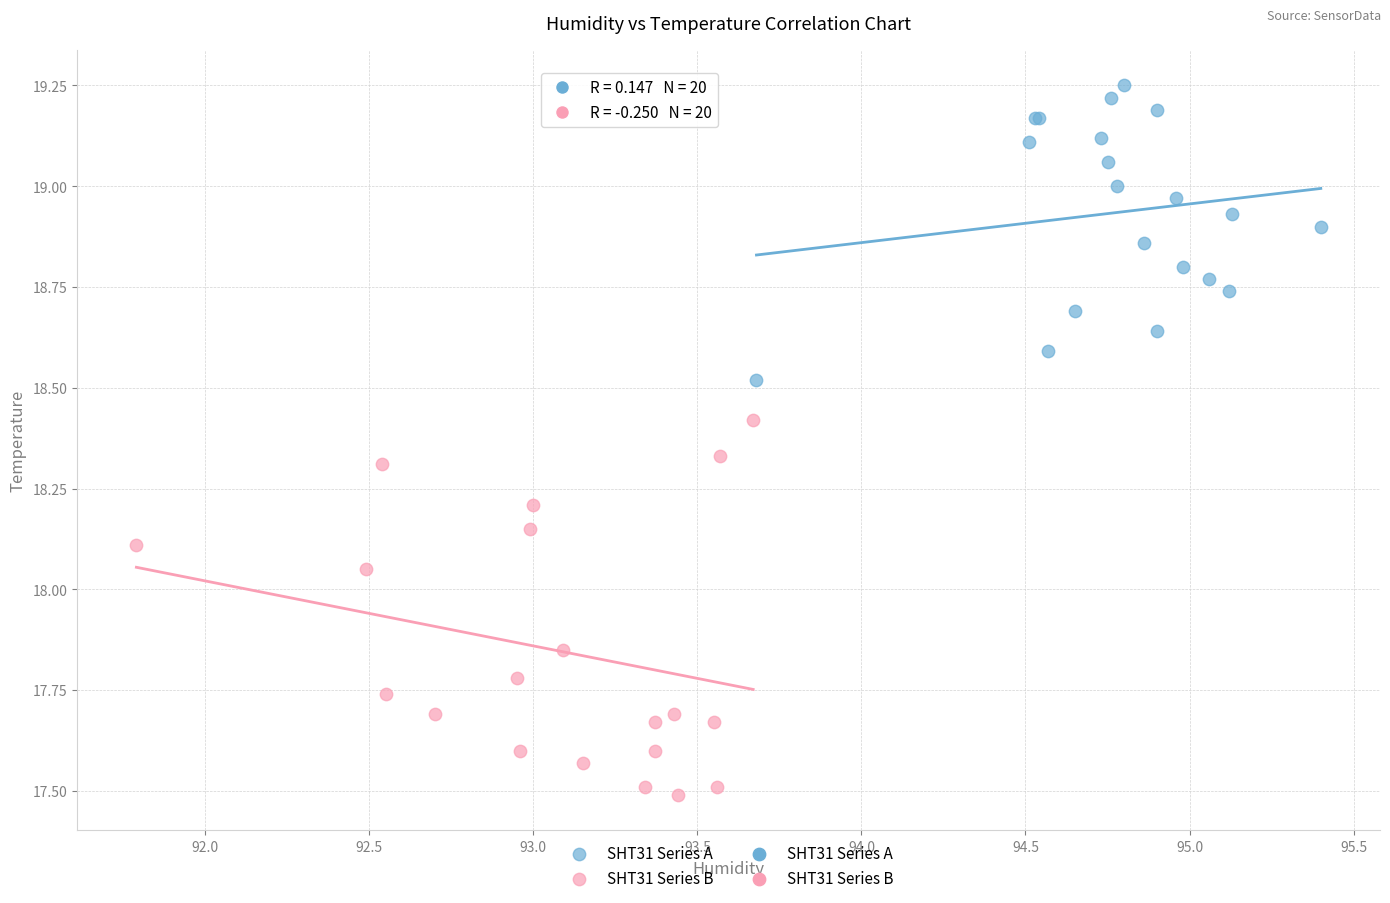

Which series contains the highest Y value?

SHT31 Series A